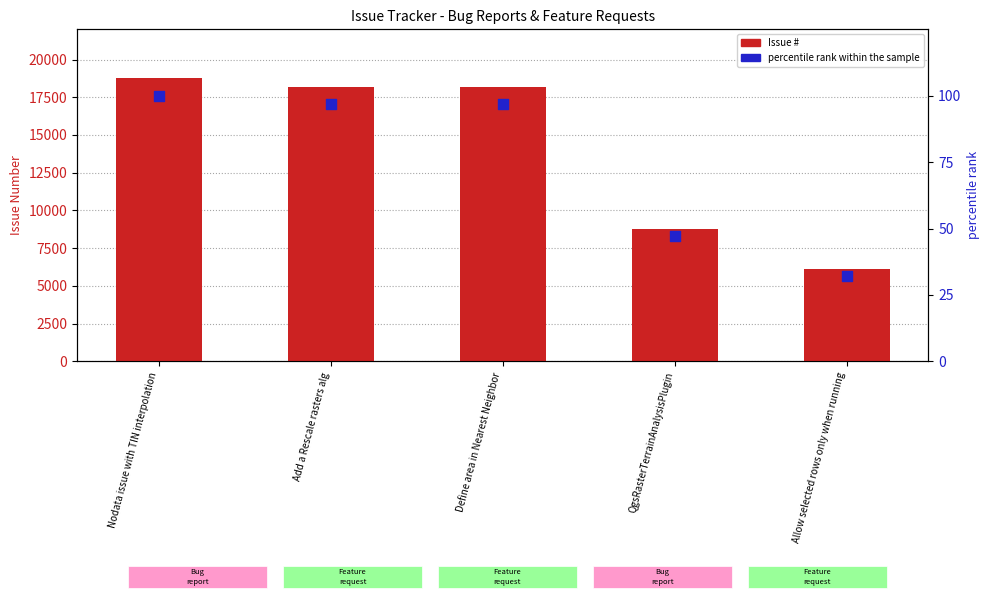

What are all the series names shown in the legend?

Issue #, percentile rank within the sample